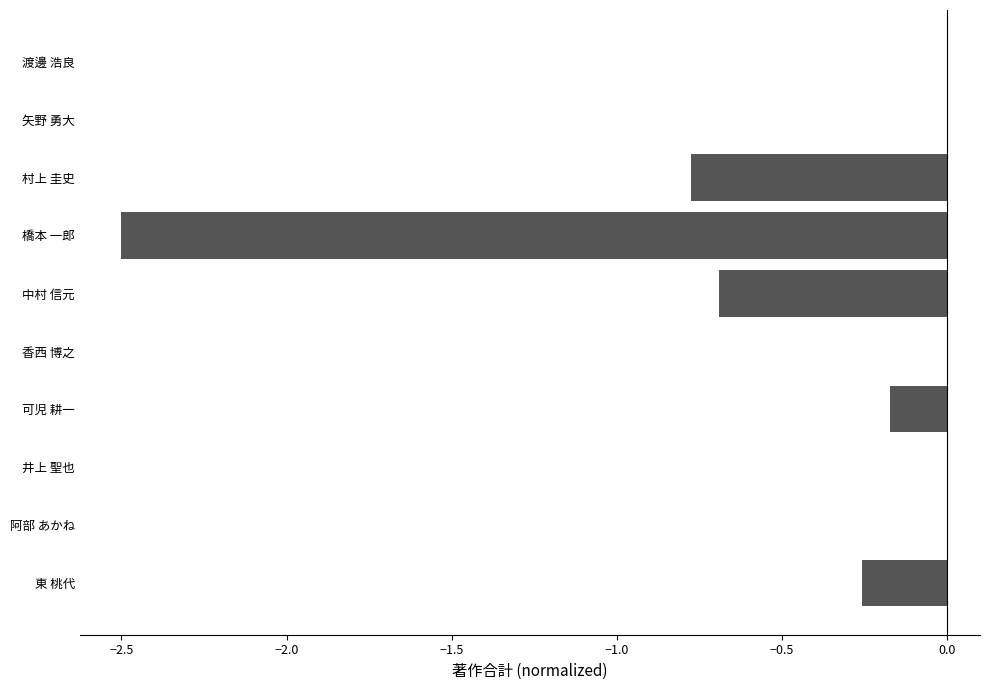

Are the bars horizontal?

Yes